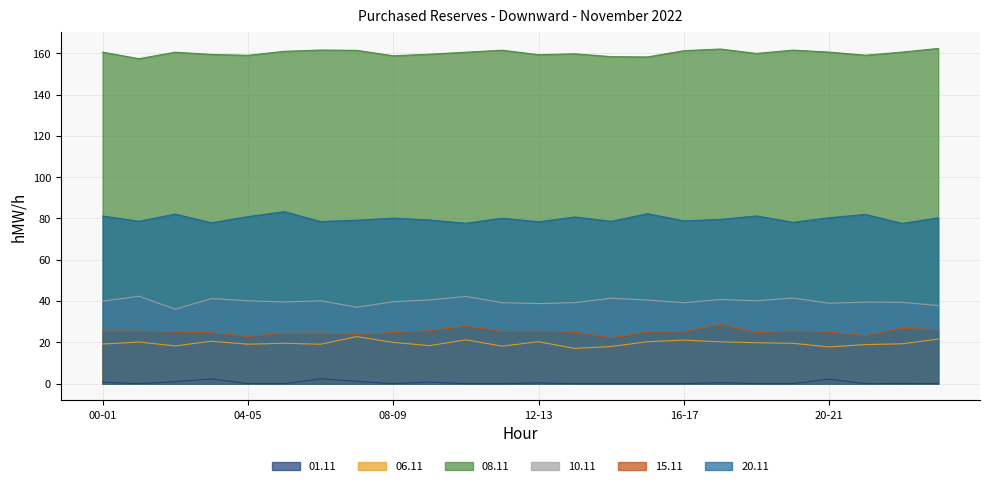

True or false: 01.11 and 06.11 intersect in this chart.

False